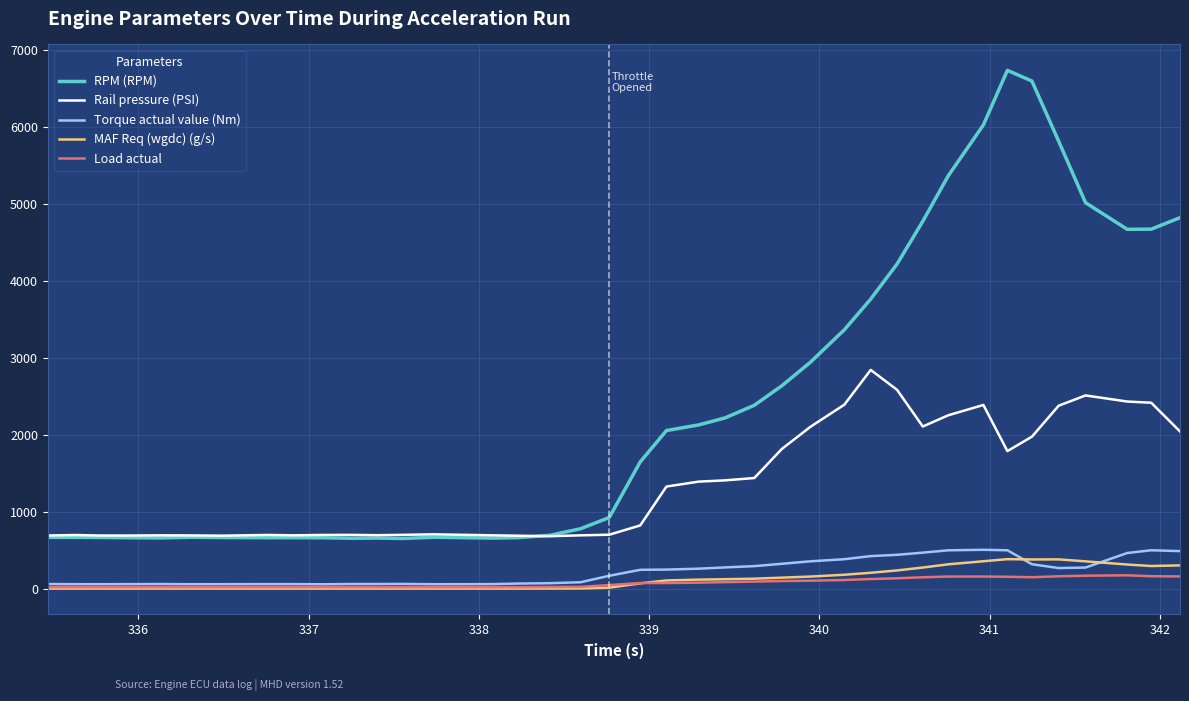

How many intersections are there between MAF Req (wgdc) (g/s) and Load actual?

1